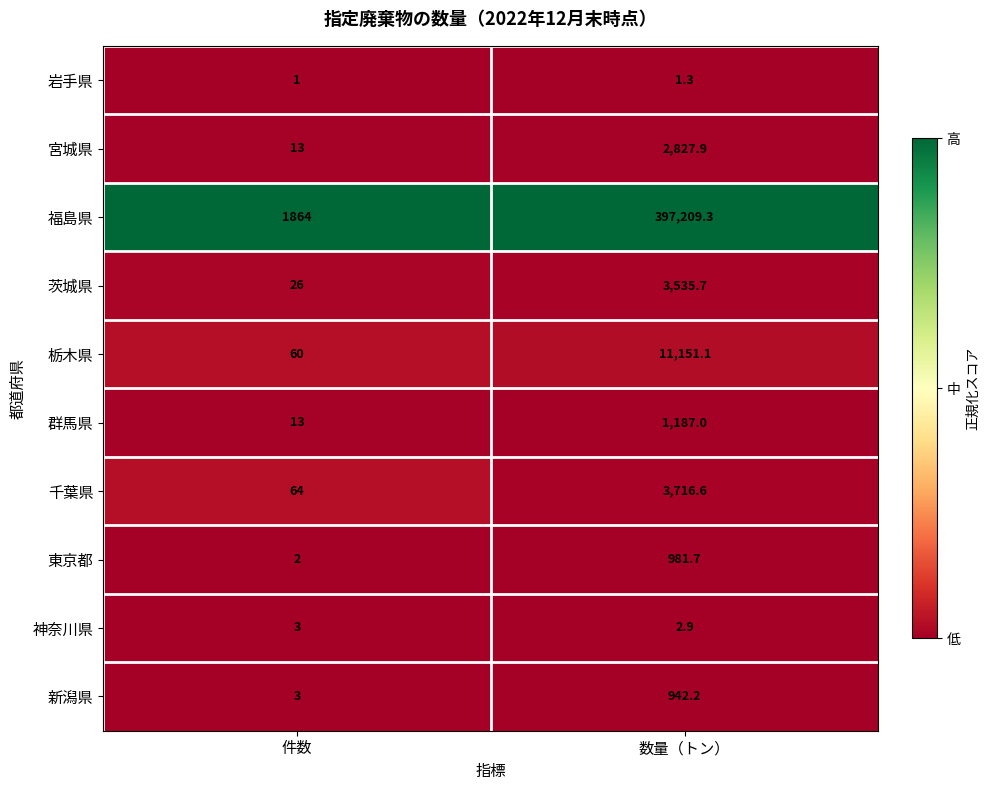

Reading left to right, extract all data points from this chart.

岩手県: 件数=1.0	数量（トン）=1.3
宮城県: 件数=13.0	数量（トン）=2827.9
福島県: 件数=1864.0	数量（トン）=397209.3
茨城県: 件数=26.0	数量（トン）=3535.7
栃木県: 件数=60.0	数量（トン）=11151.1
群馬県: 件数=13.0	数量（トン）=1187.0
千葉県: 件数=64.0	数量（トン）=3716.6
東京都: 件数=2.0	数量（トン）=981.7
神奈川県: 件数=3.0	数量（トン）=2.9
新潟県: 件数=3.0	数量（トン）=942.2